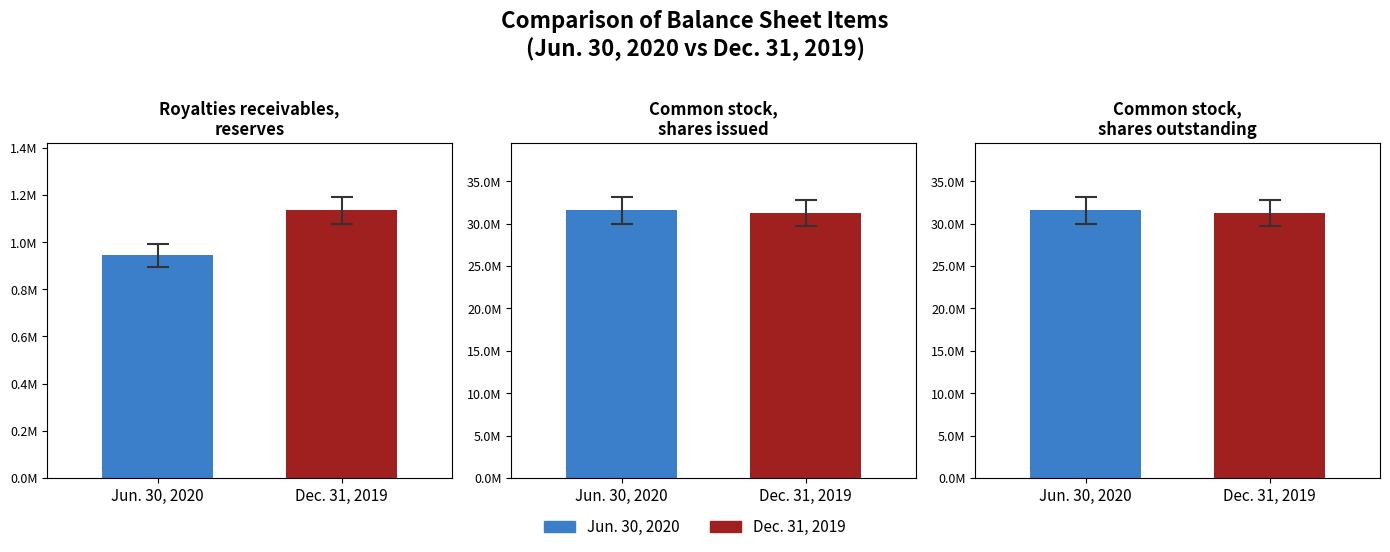

Is it true that Jun. 30, 2020 equals 7650232 at Common stock, shares outstanding?

False